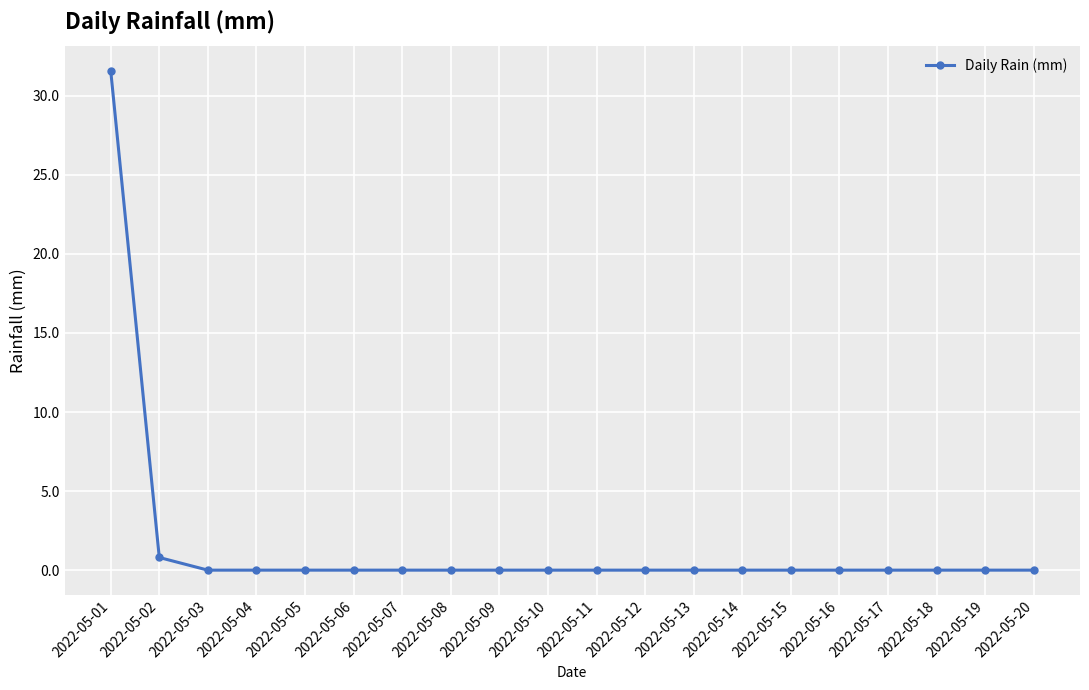

What is the maximum value shown in the chart?

31.6